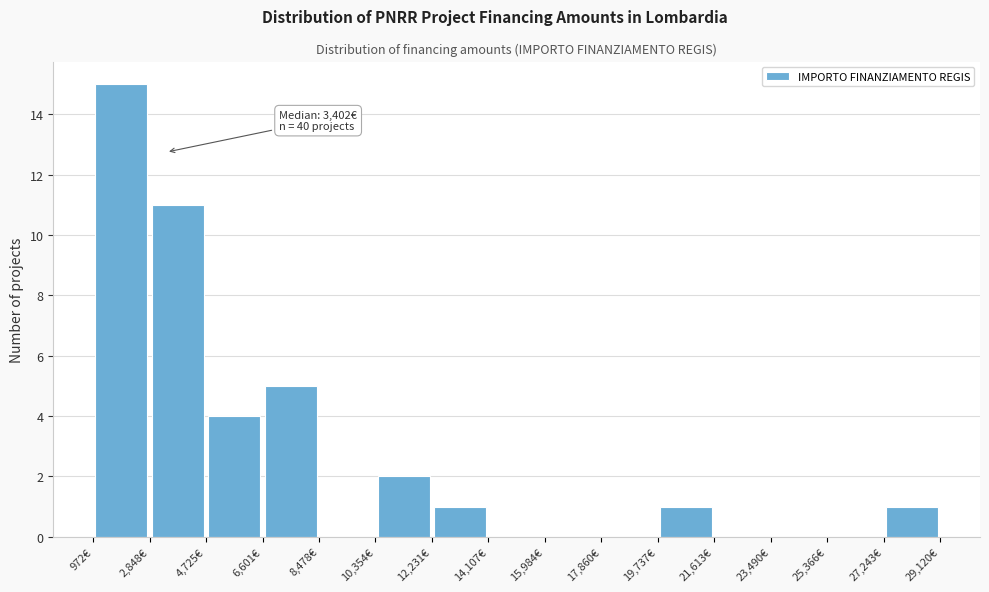

Which range on the x-axis has the tallest bar?

1000 to 2800